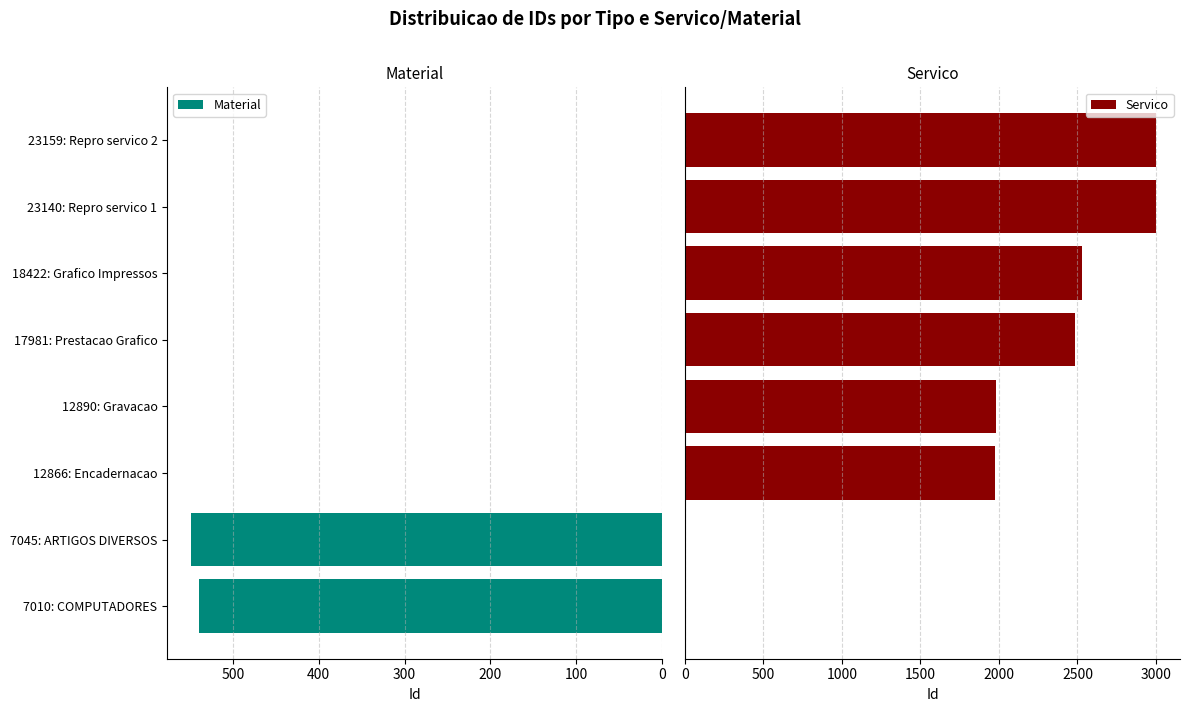

True or false: Servico has a value of 3095 at 12890: Gravacao.

False